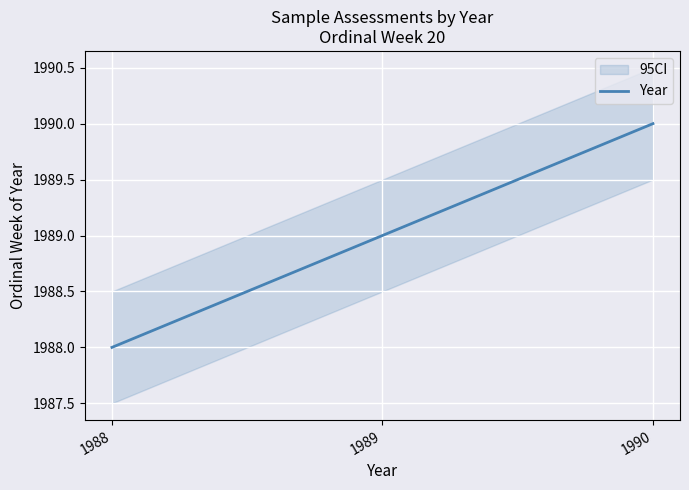

What is the sum of all values?

5967